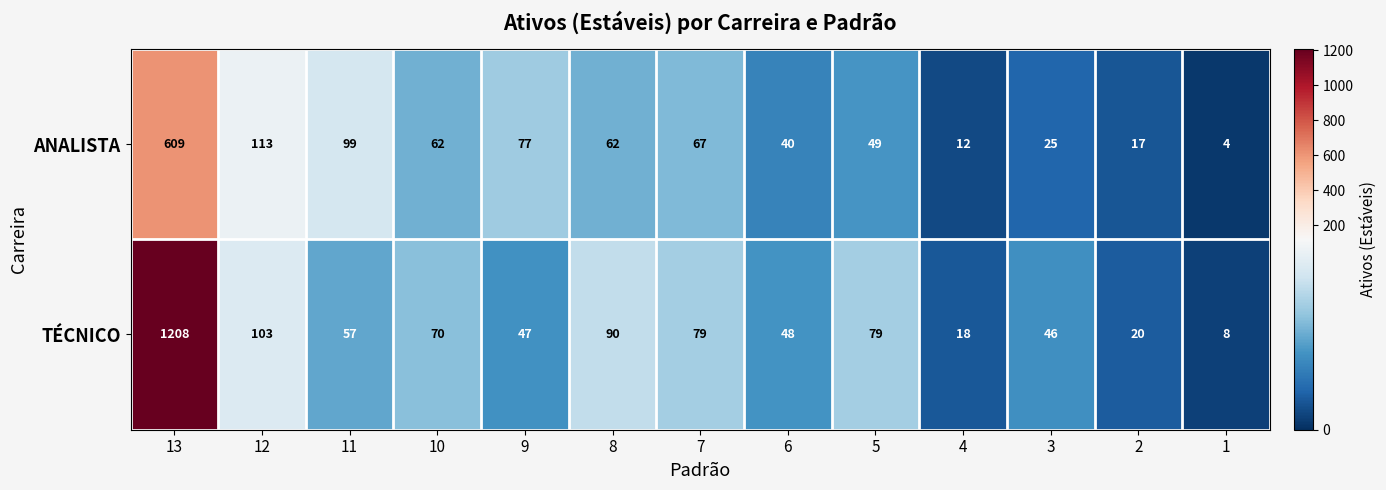

The value of TÉCNICO at 3 is 46. True or false?

True